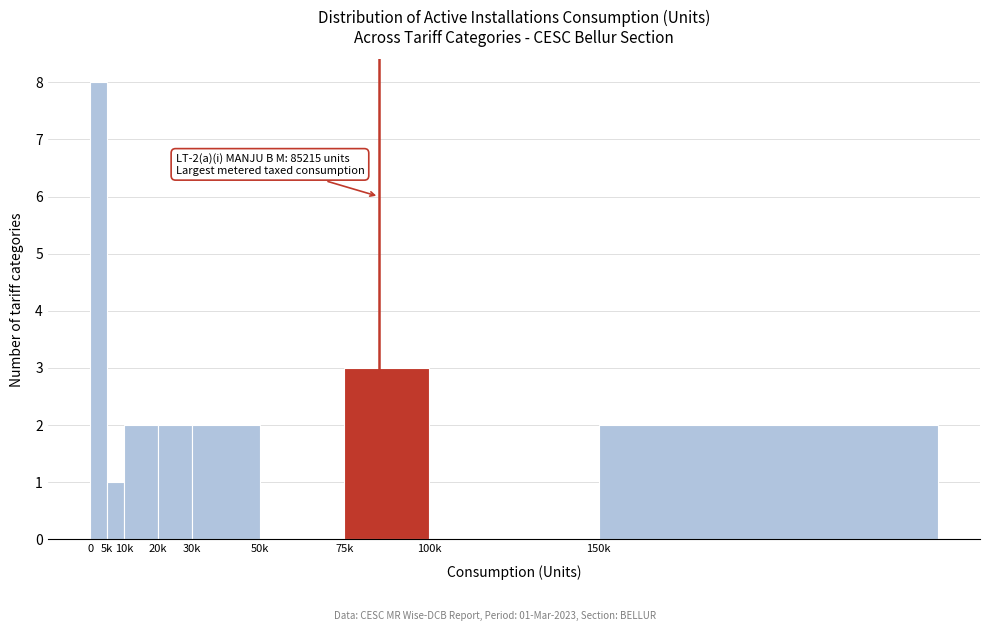

Reading right to left, what are all the values shown in this chart?

150k=2	100k=0	75k=3	50k=0	30k=2	20k=2	10k=2	5k=1	0=8